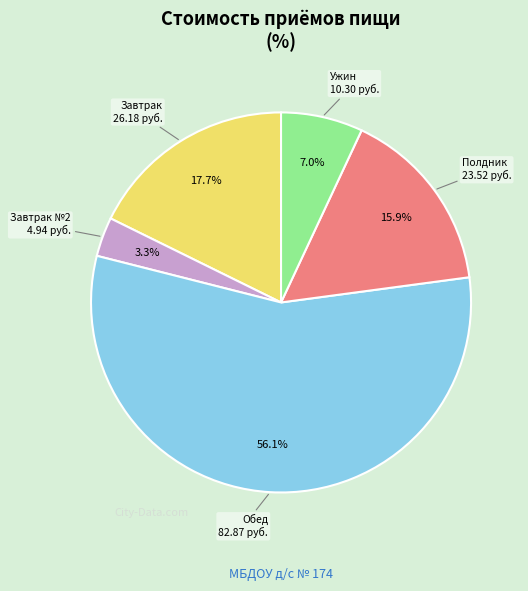

Is there a majority slice in this chart?

Yes